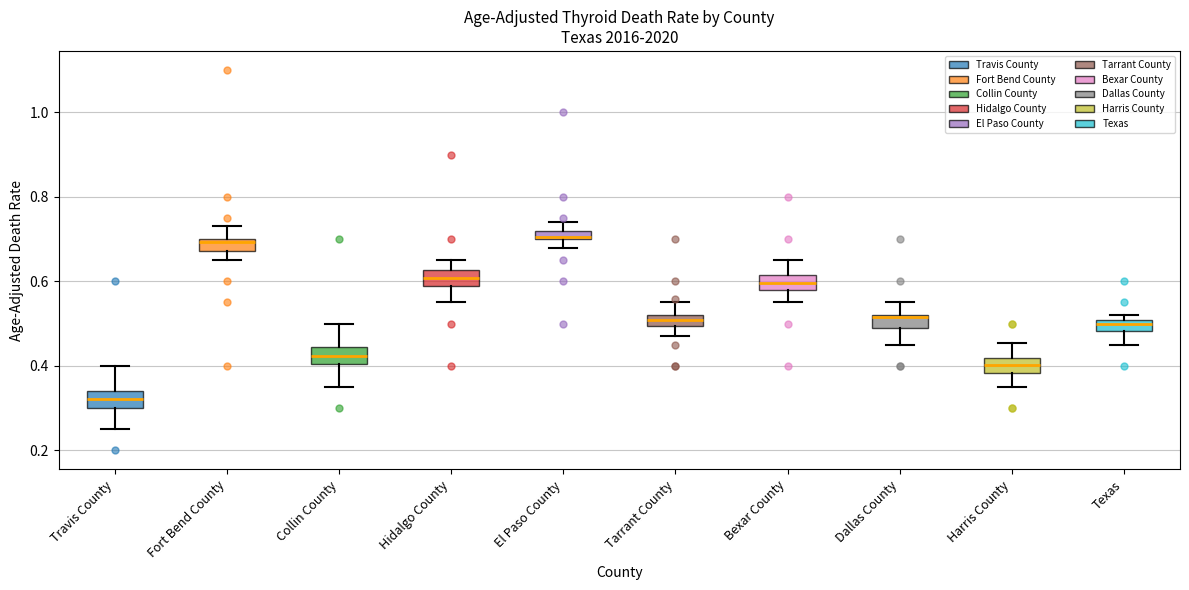

Which box's median line is the lowest?

Travis County